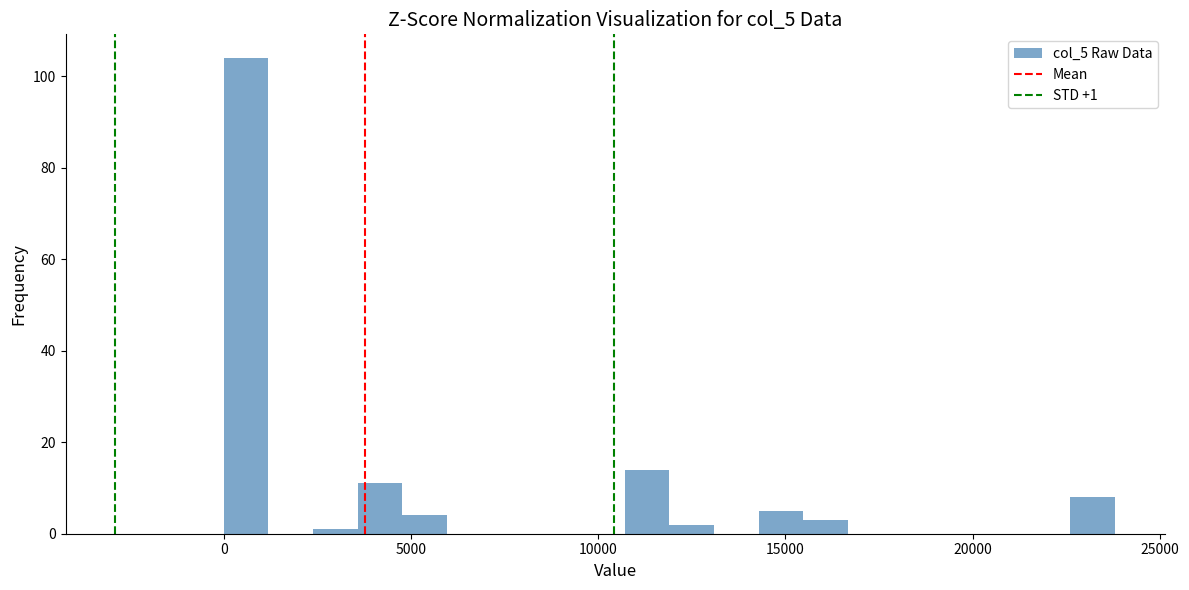

Read against the x-axis, roughly where is the centre of the tallest bar?

500